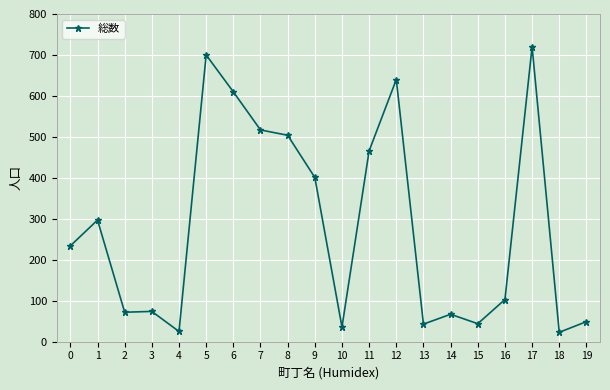

Is it true that the value at 6 is 839?

False